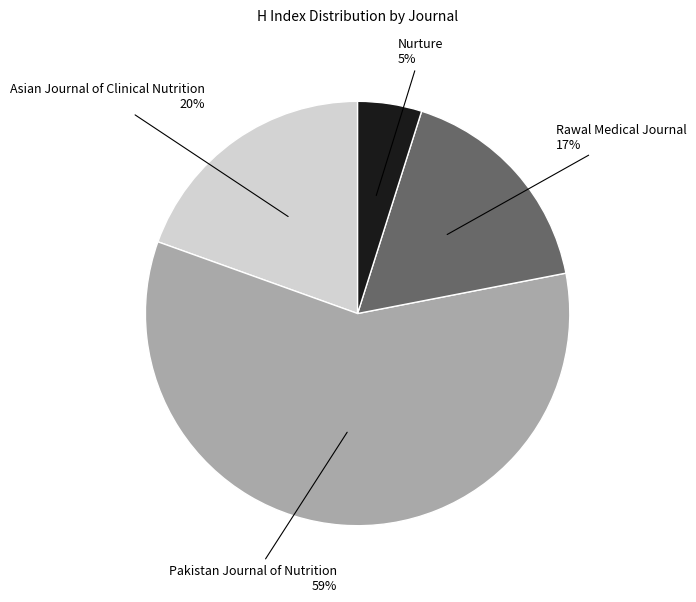

Is there any slice that represents more than half of the pie?

Yes